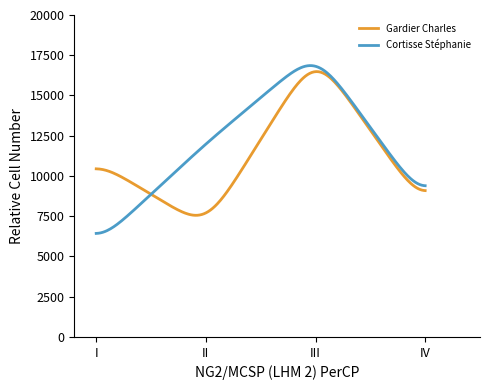

What is the minimum value for Cortisse Stéphanie?

6433.2